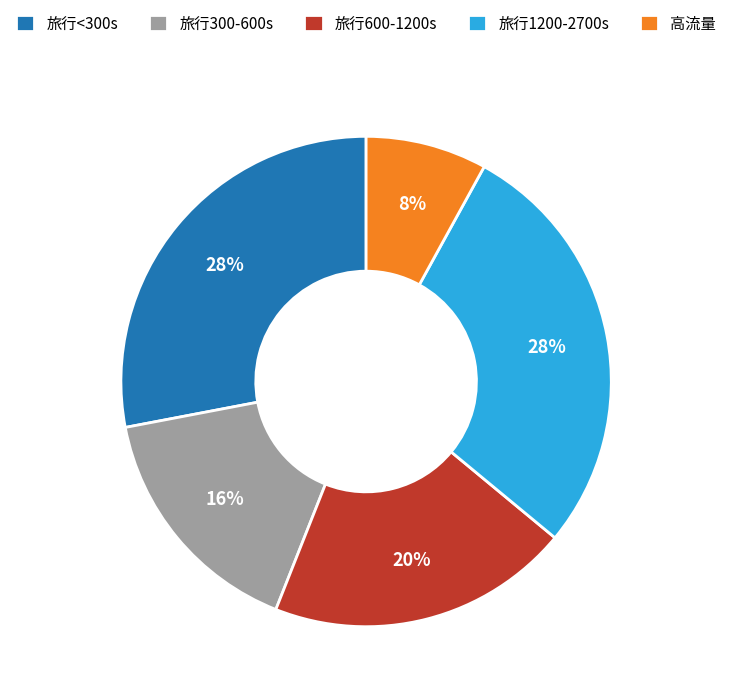

To the nearest percent, what portion does 旅行300-600s represent?

16%